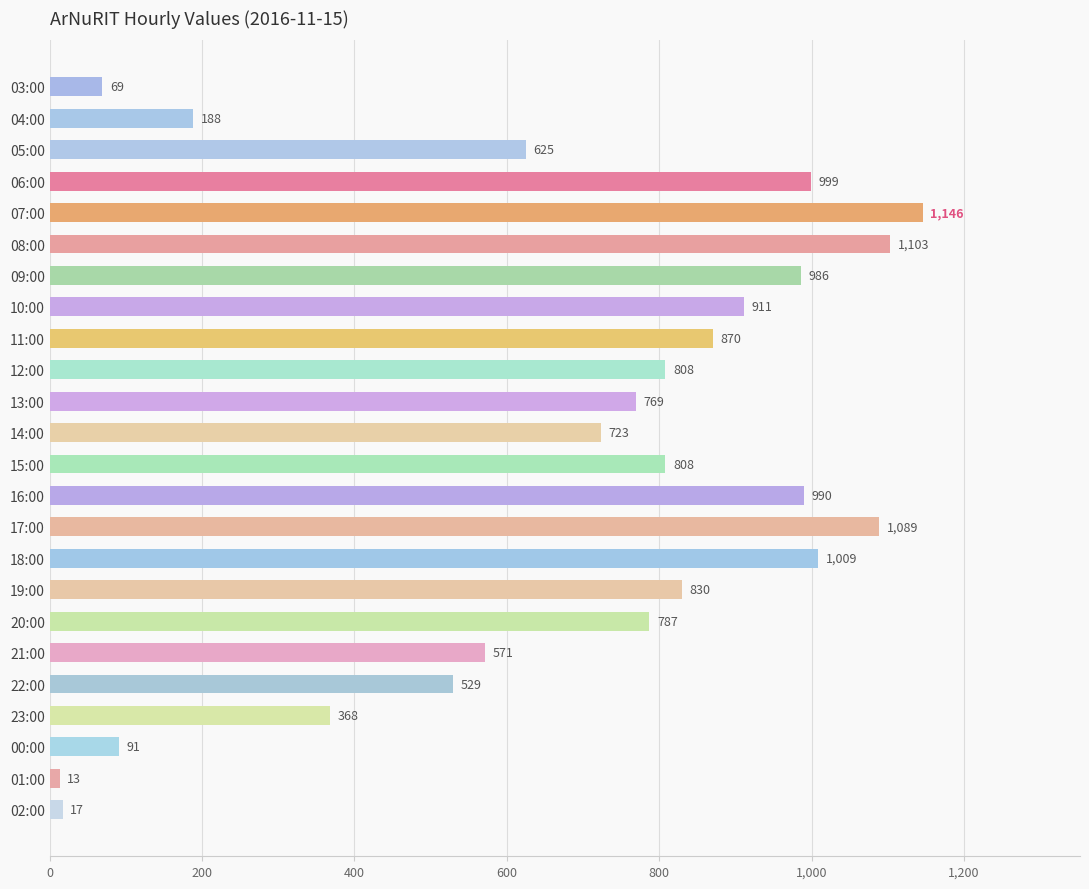

Which label corresponds to the largest value in the chart?

07:00